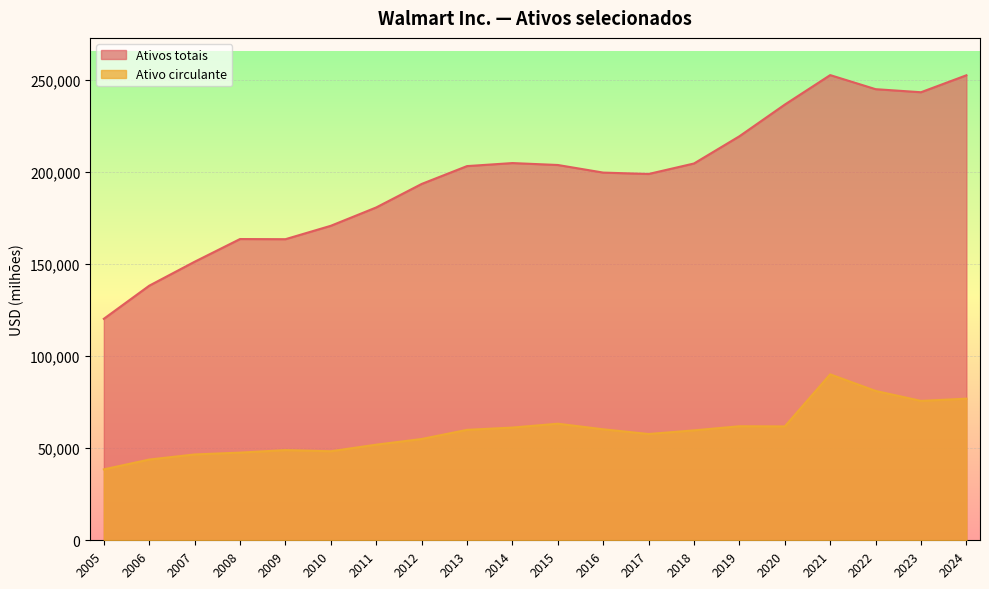

What is the value of the Ativos totais point at the 1st from the left?

120223